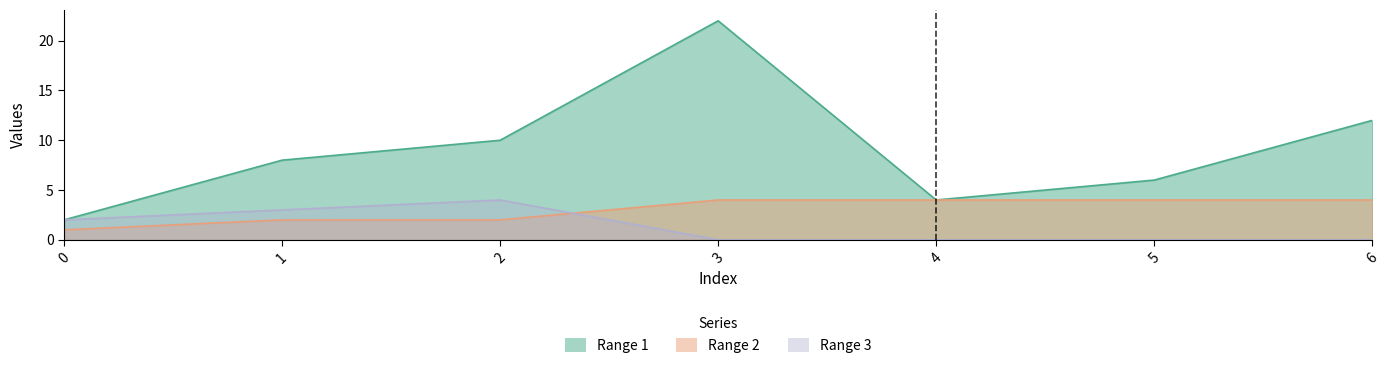

How many distinct data groups are displayed?

3